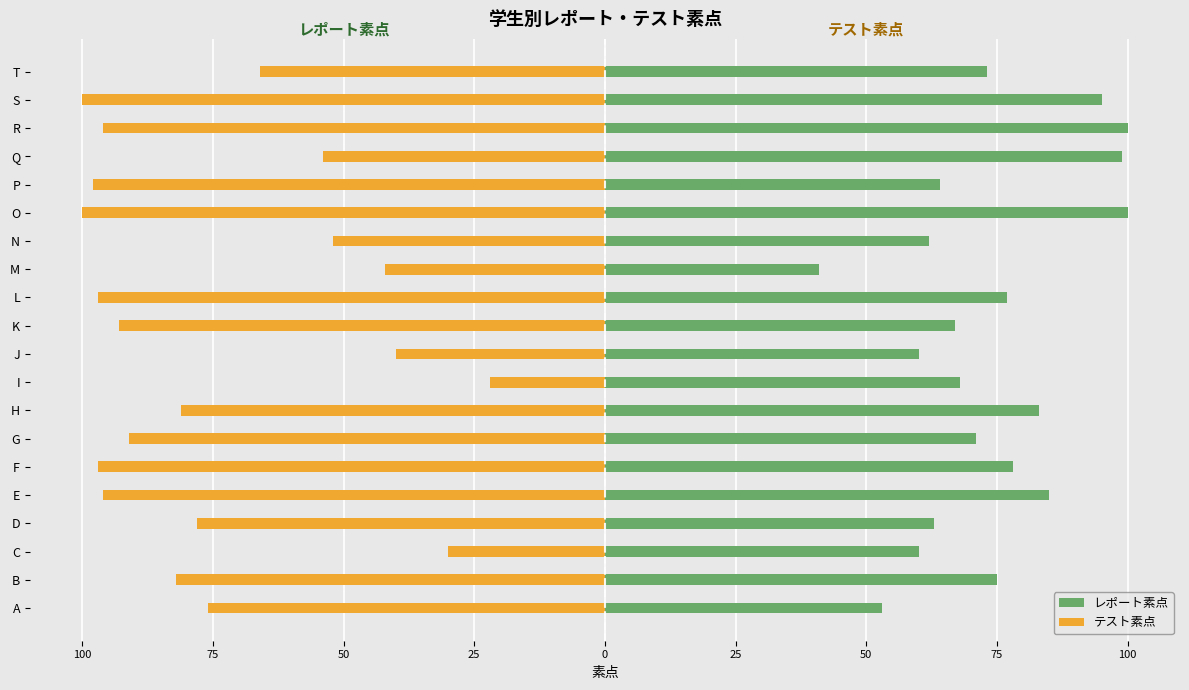

How many groups of bars are there?

20